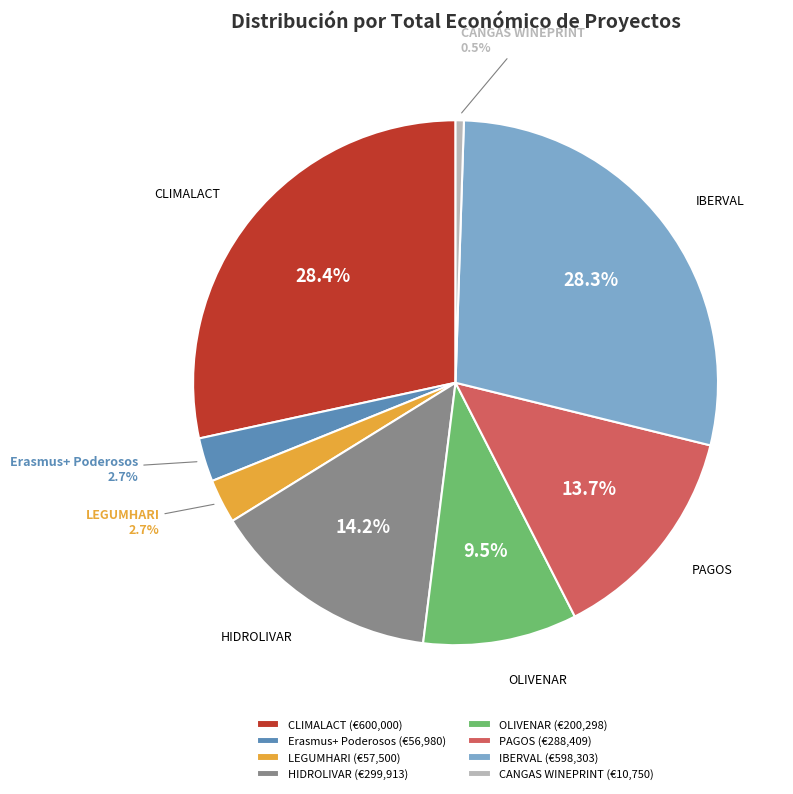

Count the number of slices in the pie.

8